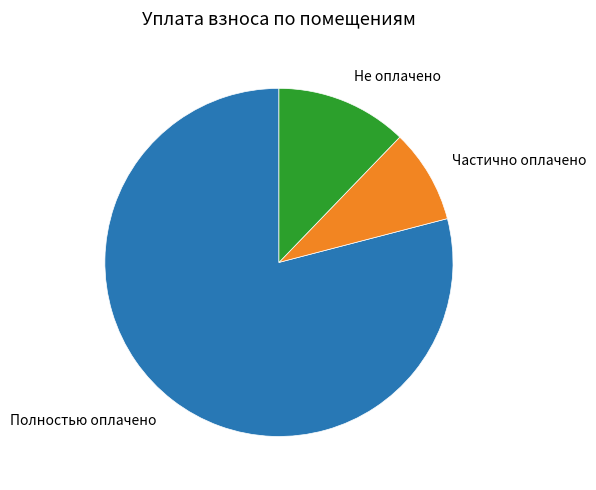

Is there a majority slice in this chart?

Yes